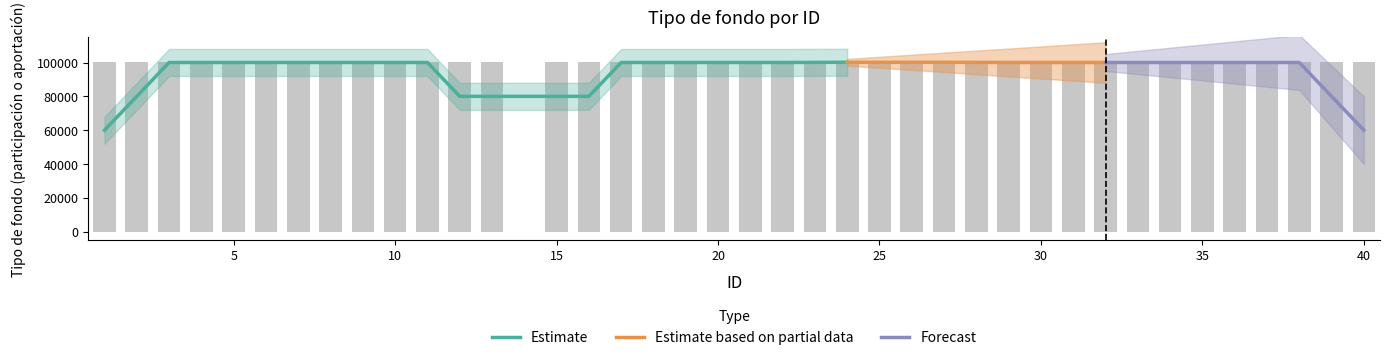

Rank the categories by value from highest to lowest.

25, 26, 1, 2, 3, 4, 5, 6, 7, 8, 9, 10, 11, 12, 13, 15, 16, 17, 18, 19, 20, 21, 22, 23, 24, 27, 28, 29, 30, 31, 32, 33, 34, 35, 36, 37, 38, 39, 40, 14